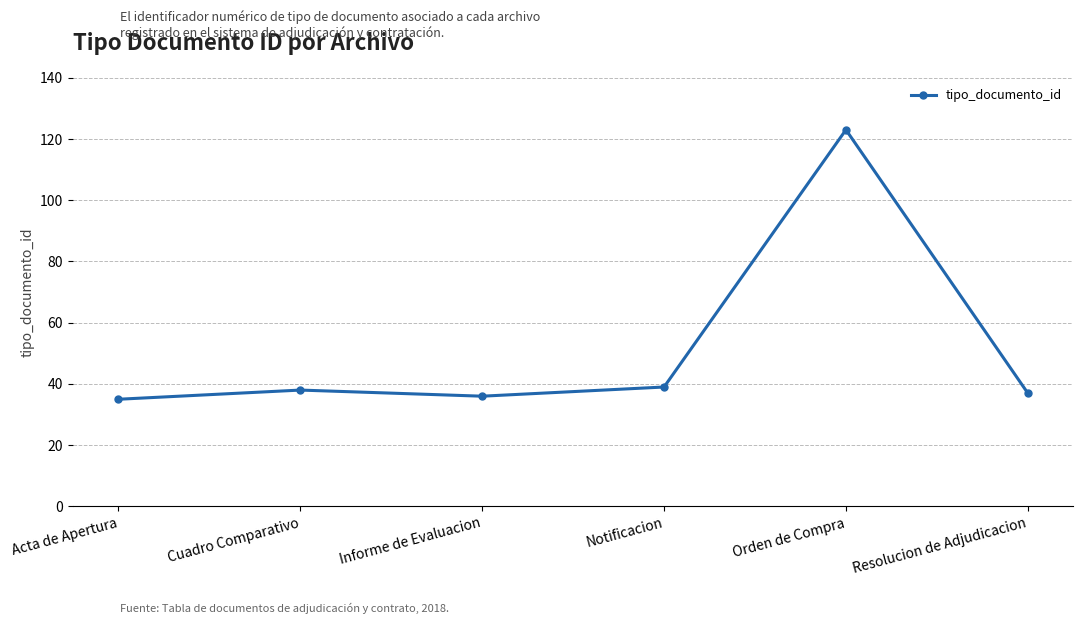

Count the number of data series in this chart.

1